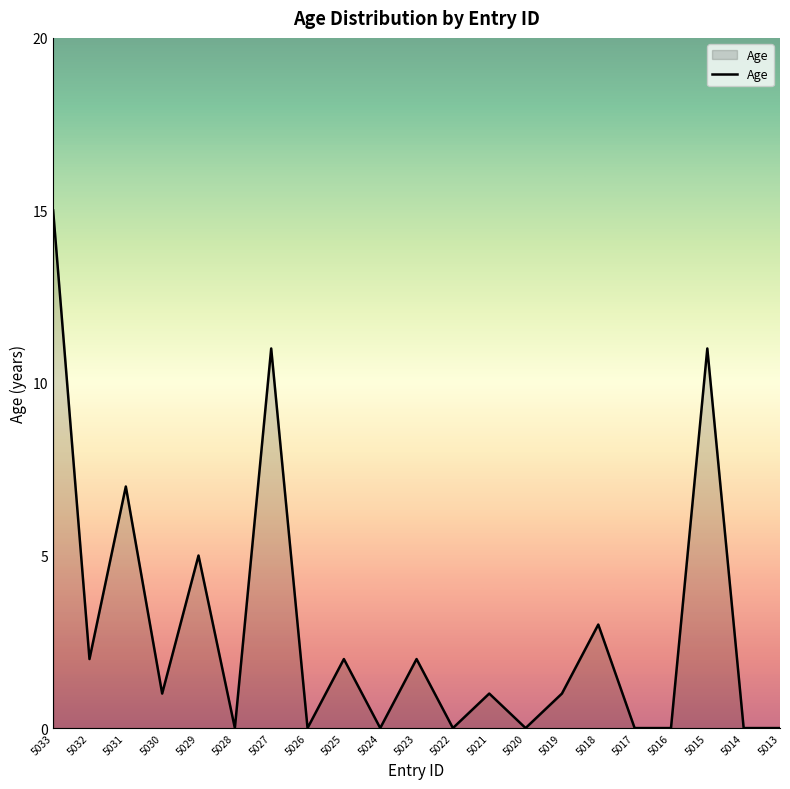

Read the value at 5032.

2